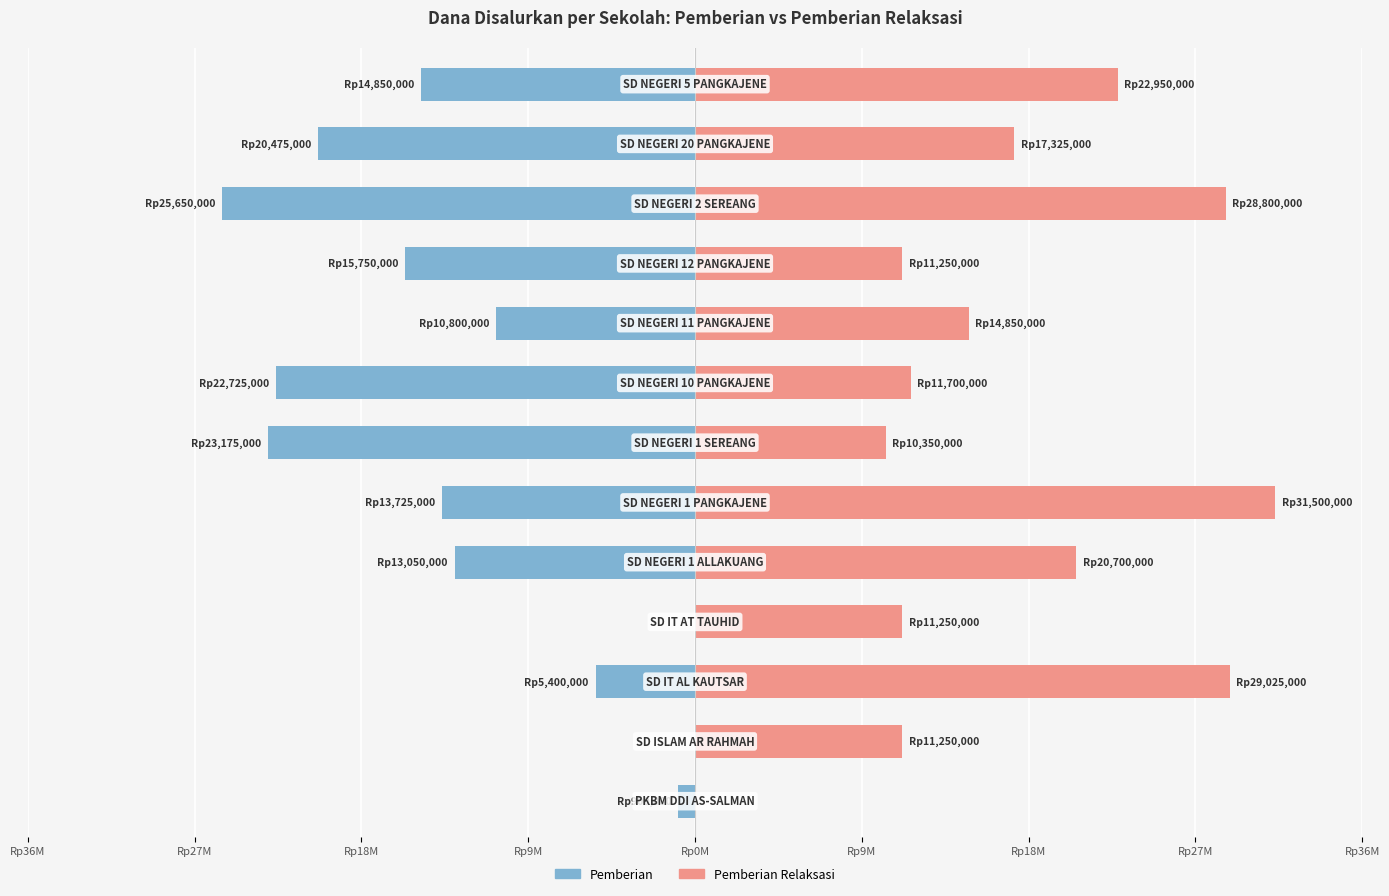

How many bars are there in total?

26